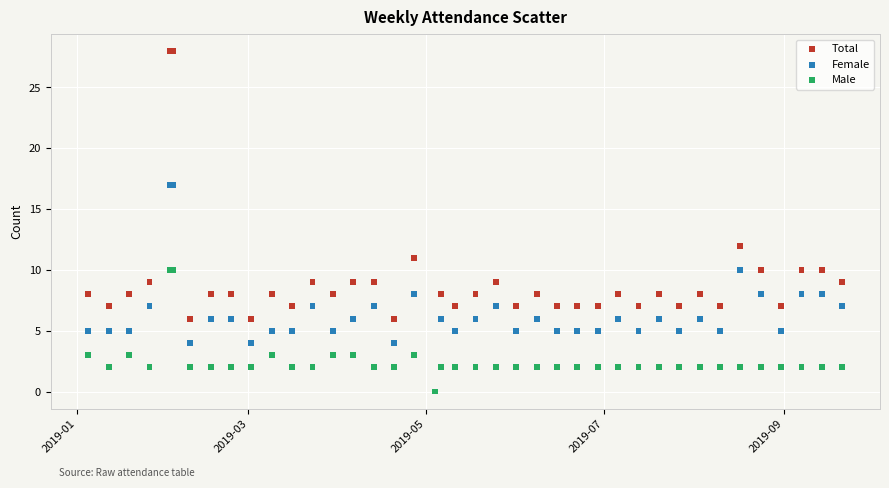

Across all series, what Y value is closest to 14?

12